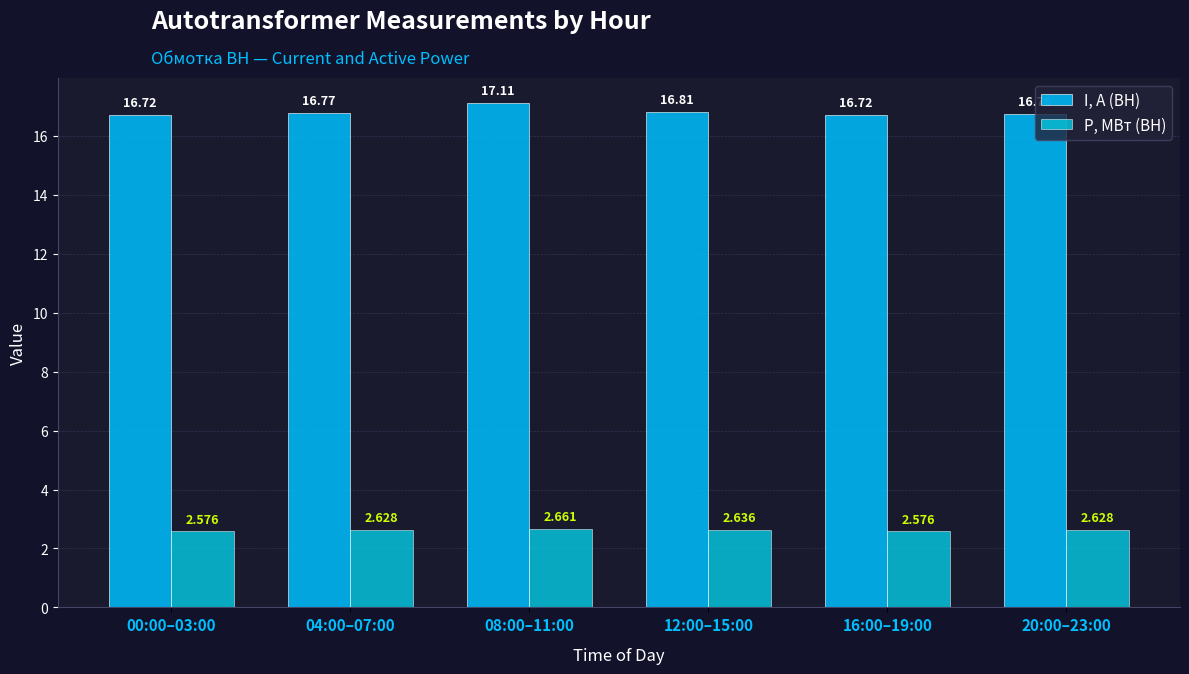

How many bars are there in each group?

2